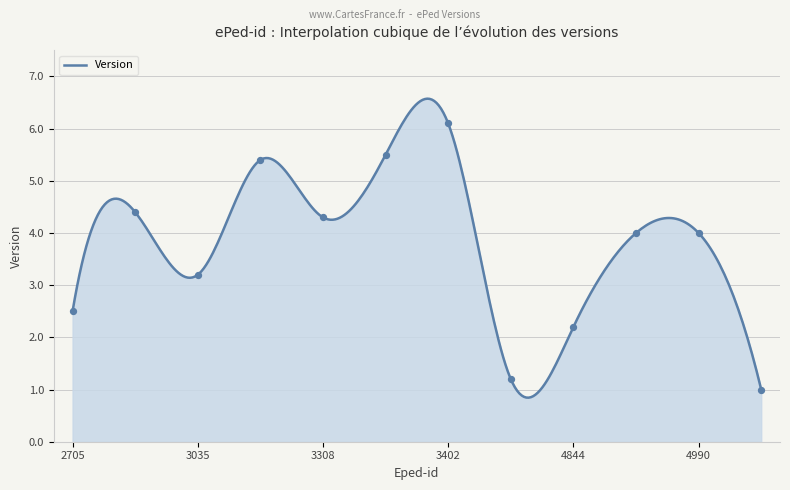

Which has a higher value, 3105 or 3360?

3360